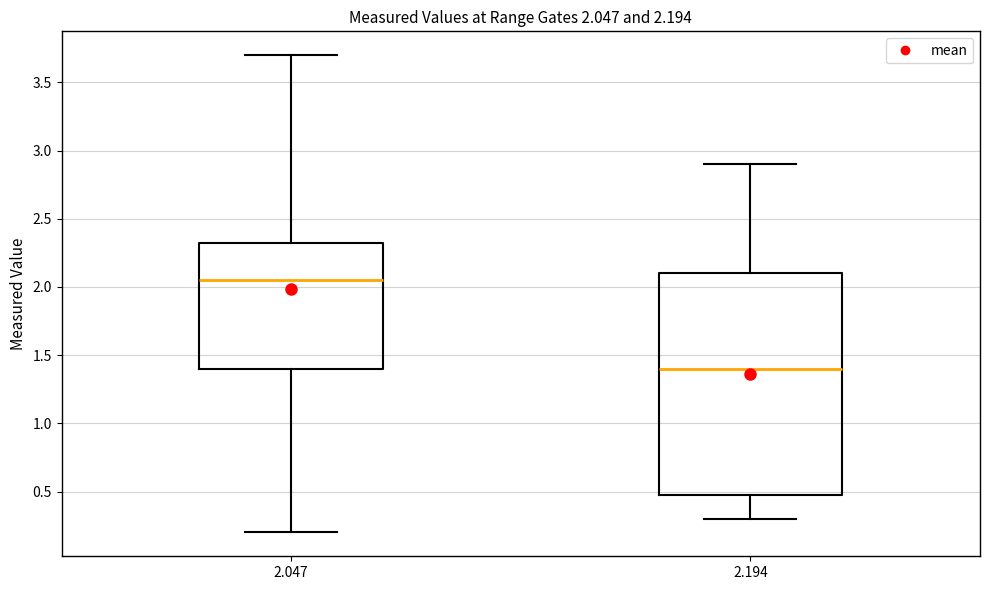

Which box's median line is the highest?

2.047